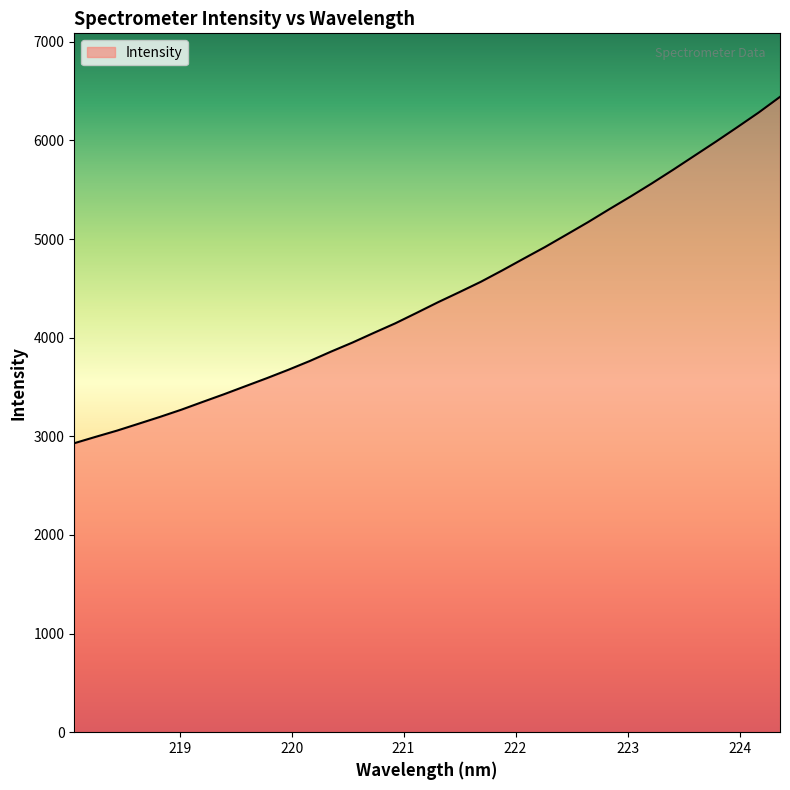

What is the greatest value displayed?

6442.0